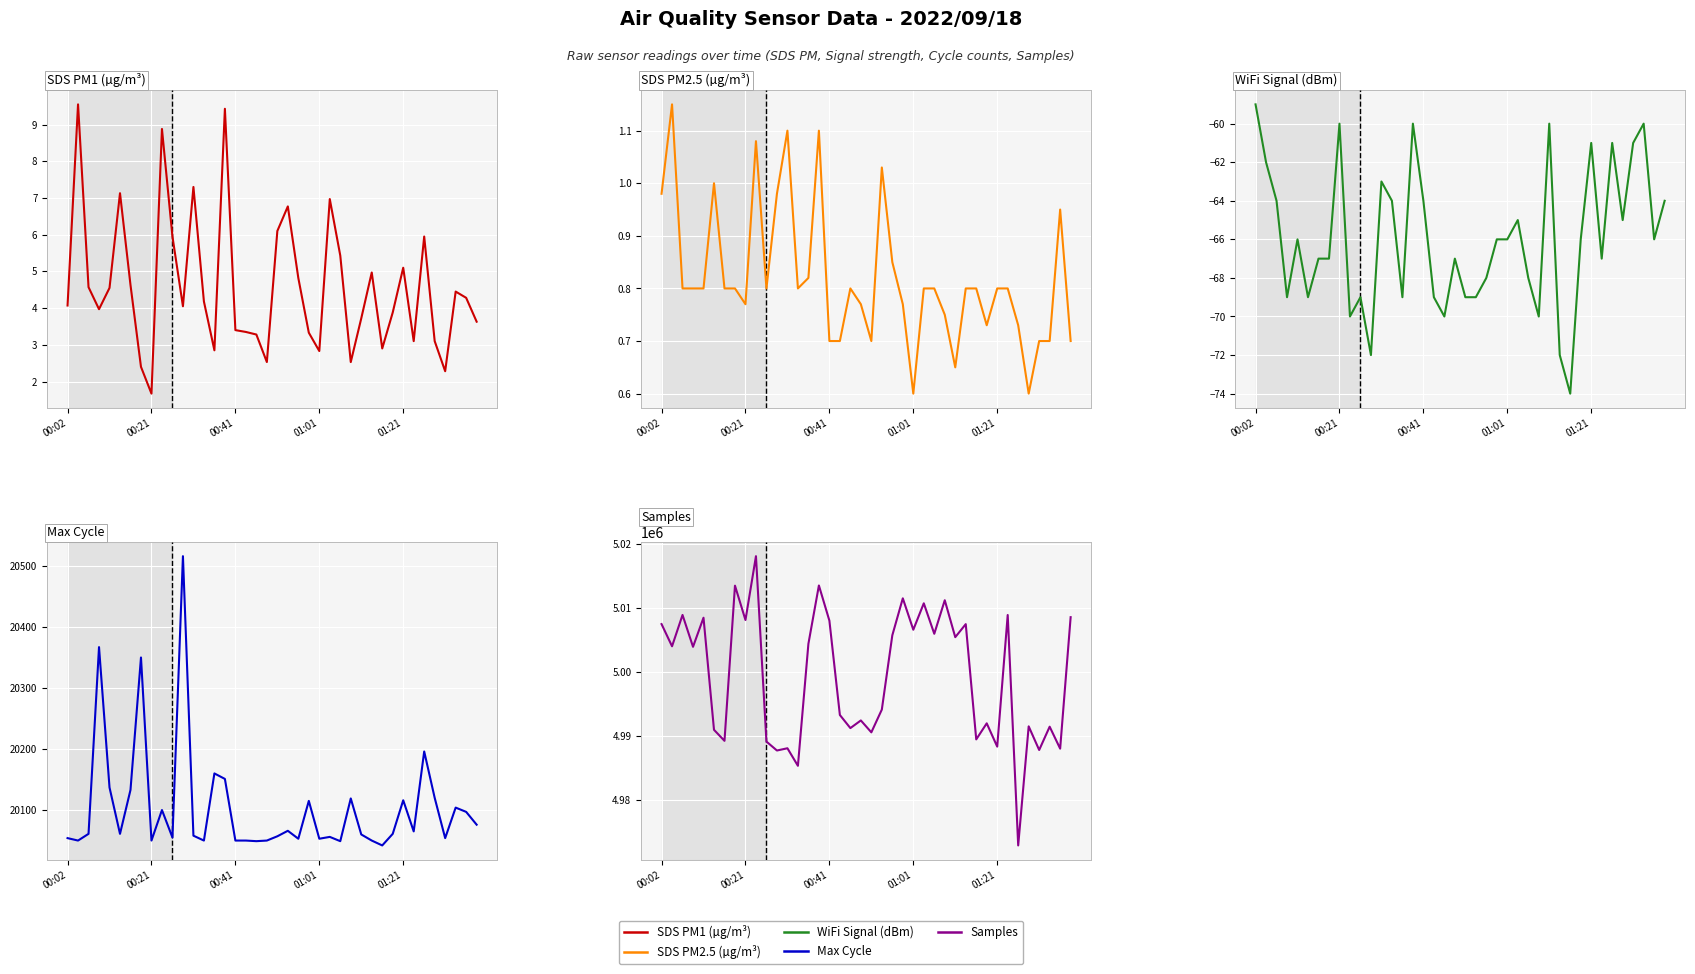

At 7, list the series in order from smallest to largest.

Signal, SDS_P2, SDS_P1, Max_cycle, Samples